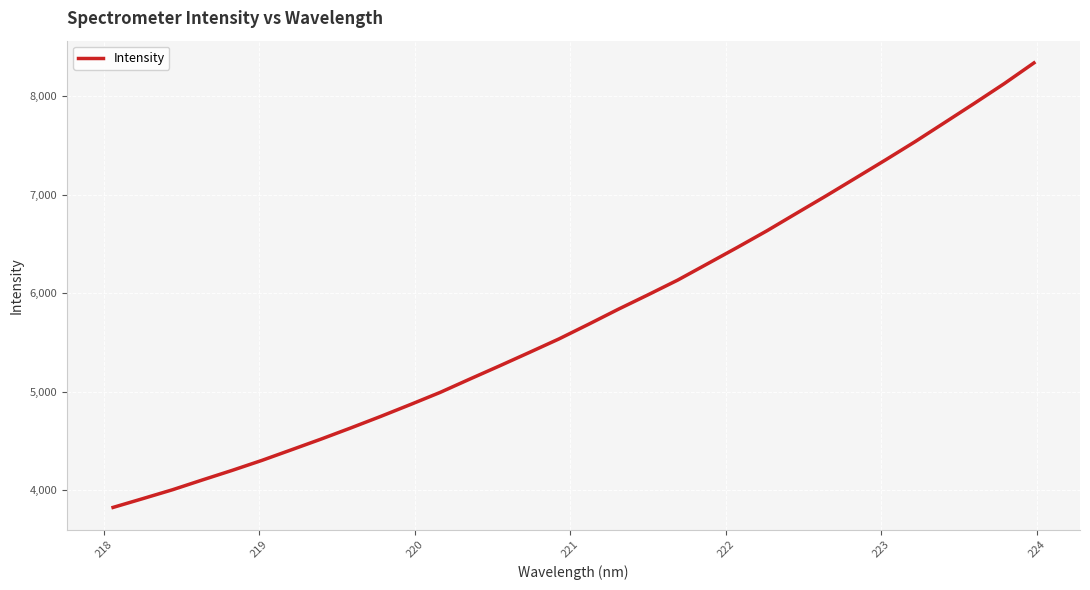

What is the sum of all values?

184868.1